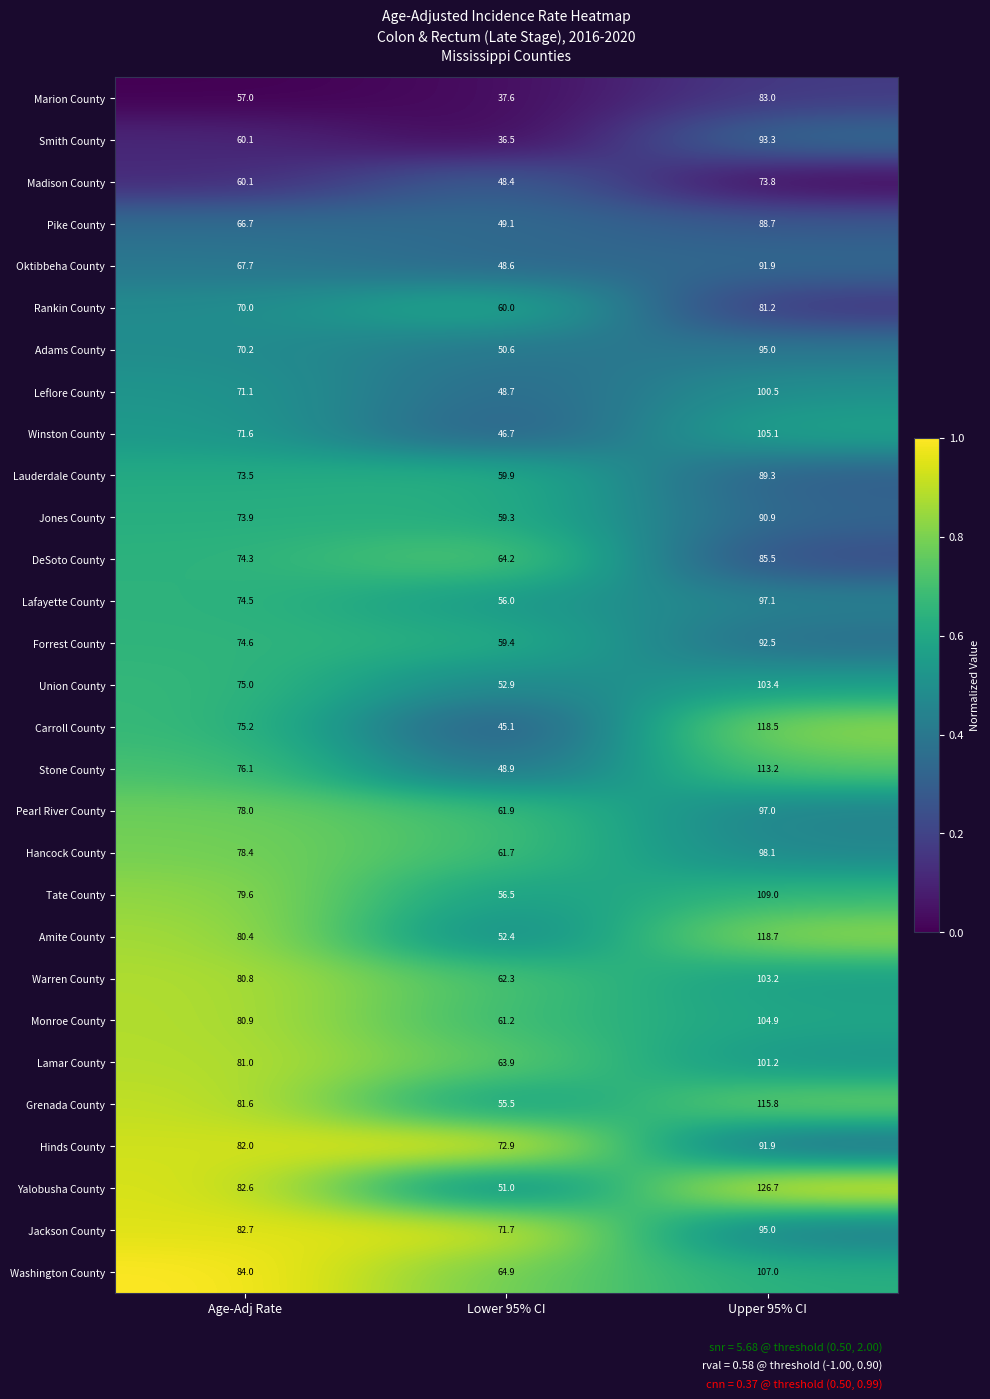

Between Age-Adj Rate and Upper 95% CI, which series saw the biggest shift?

Yalobusha County